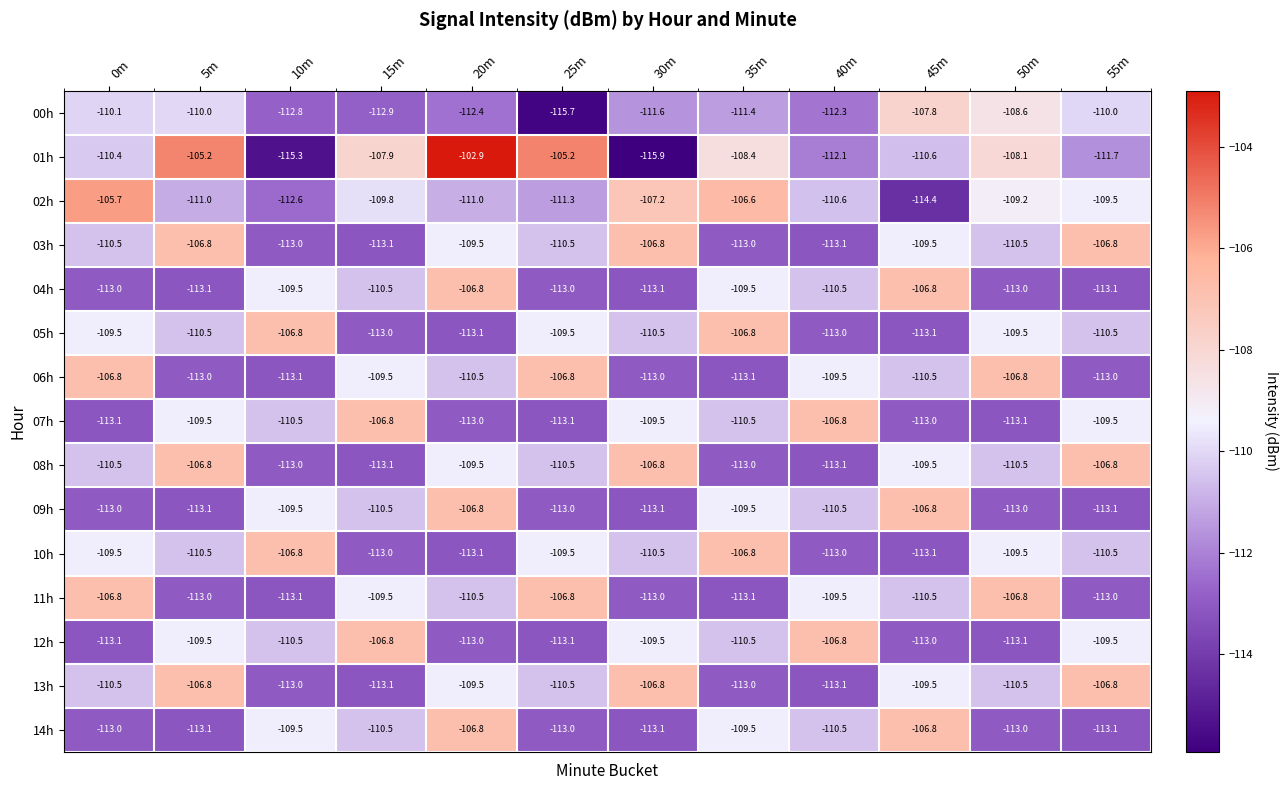

What is the sum of all 06h values?

-1325.6